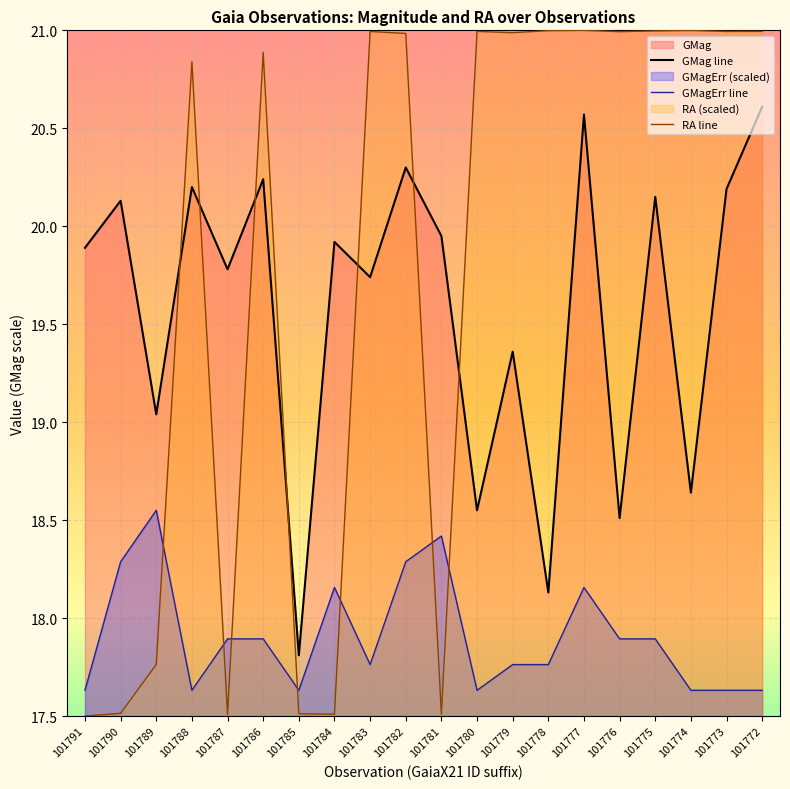

What is the sum of the GMagErr line values at 101785 and 101783?

35.4